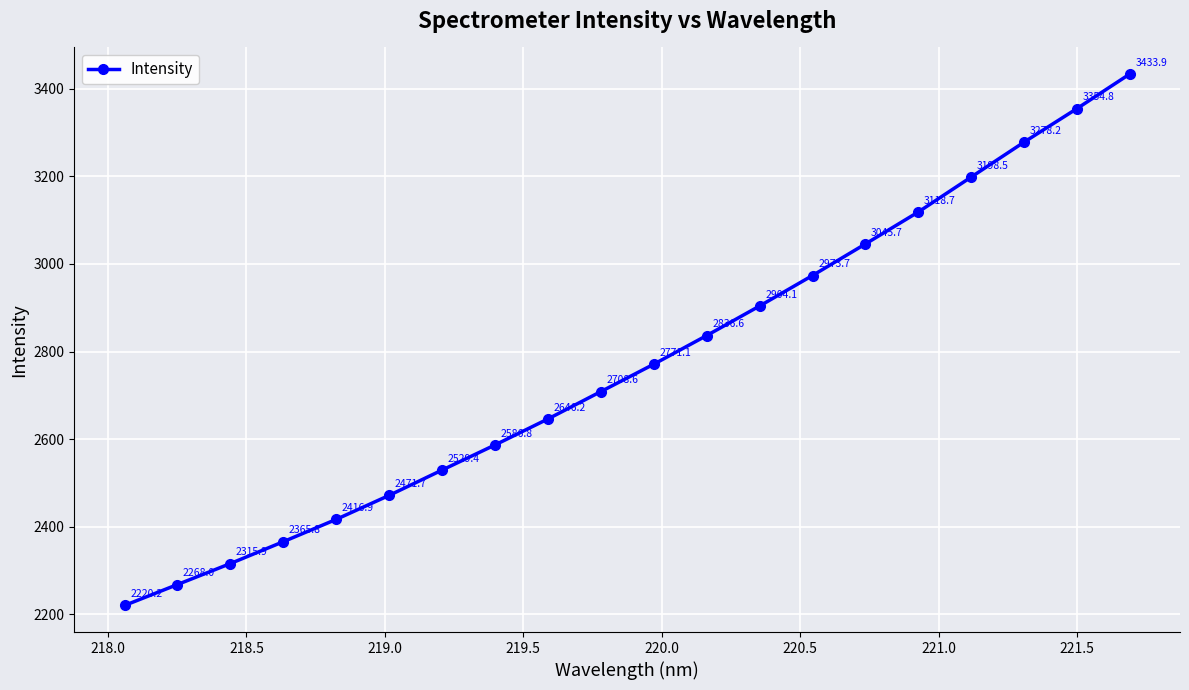

What is the smallest value displayed?

2220.2